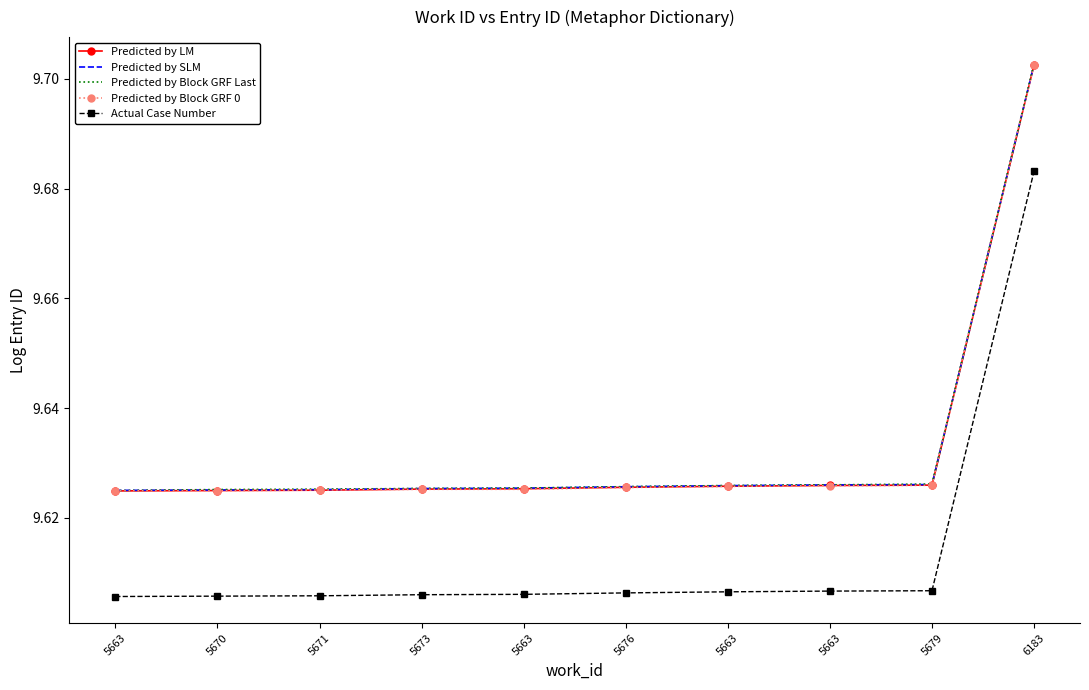

Which series has the largest total across all categories?

Predicted by Block GRF Last